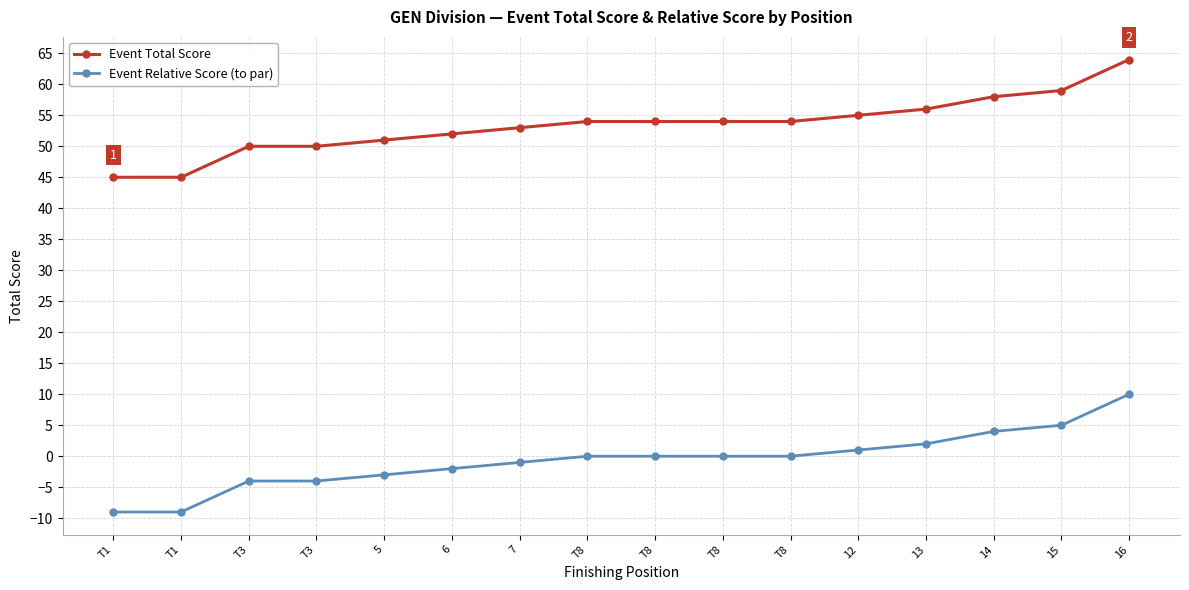

How many categories are shown in the chart?

16